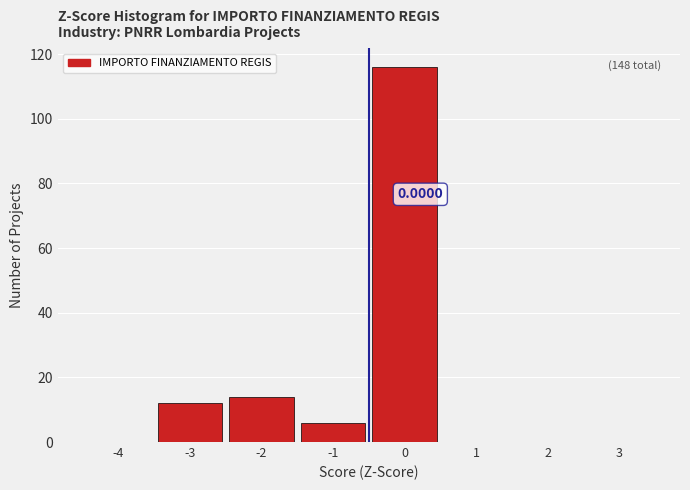

What is the sum of the values at -4 and -3?

12